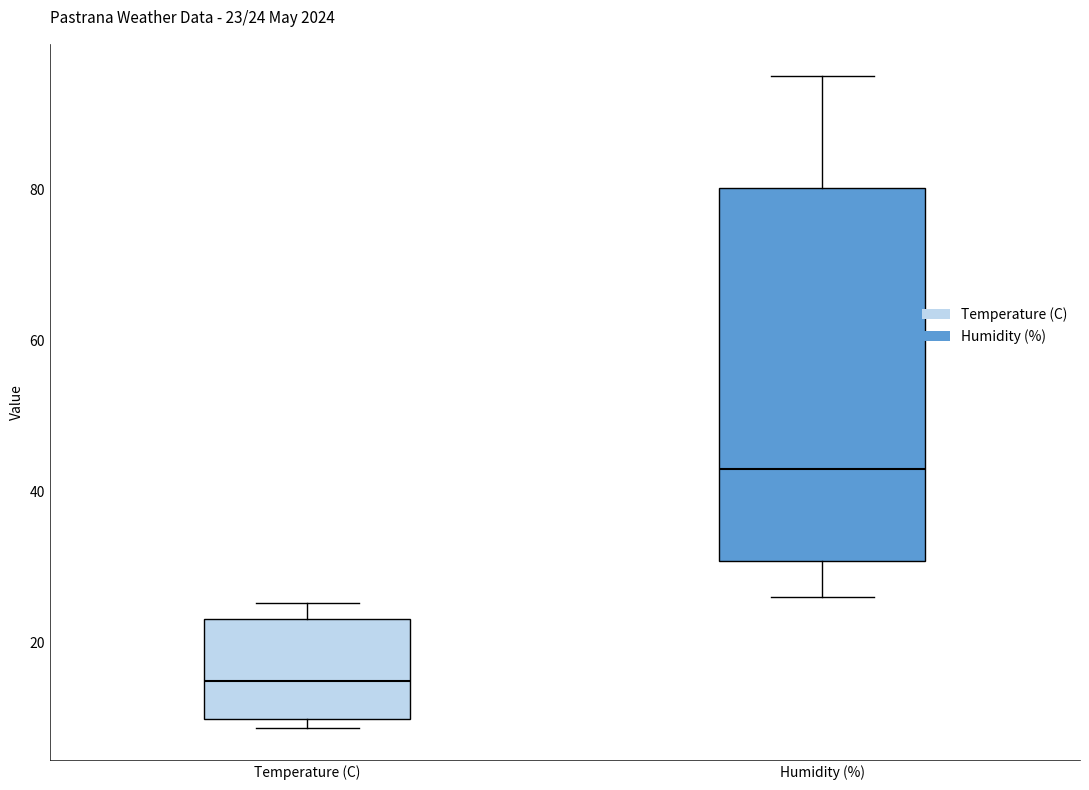

Comparing the boxes themselves (not the whiskers), which one is the tallest?

Humidity (%)